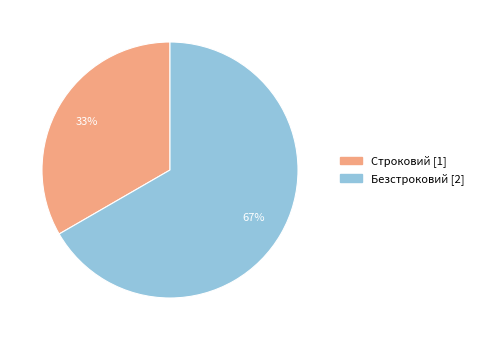

Between Строковий and Безстроковий, which is larger?

Безстроковий